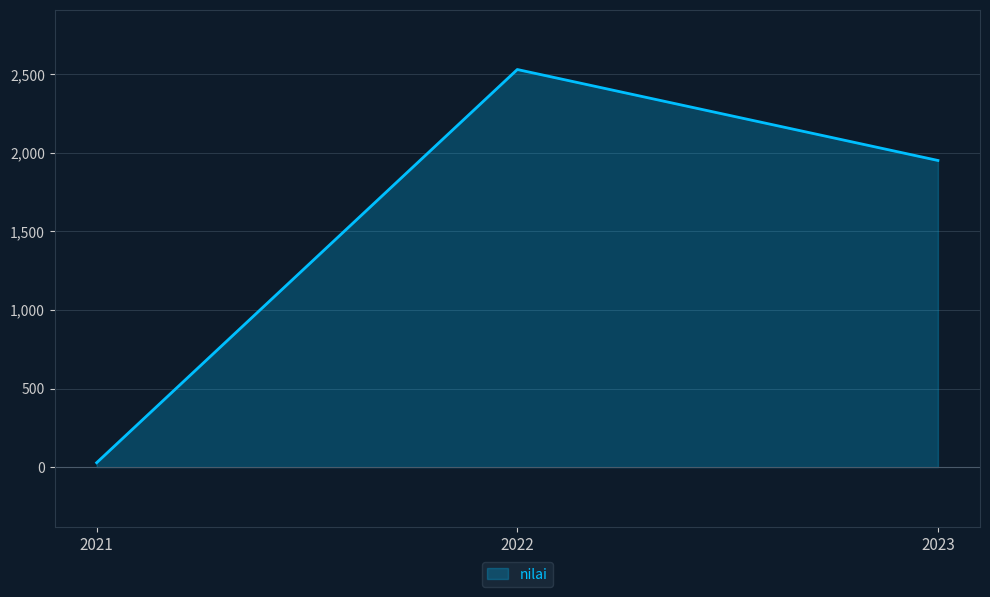

Rank the categories by value from lowest to highest.

2021, 2023, 2022